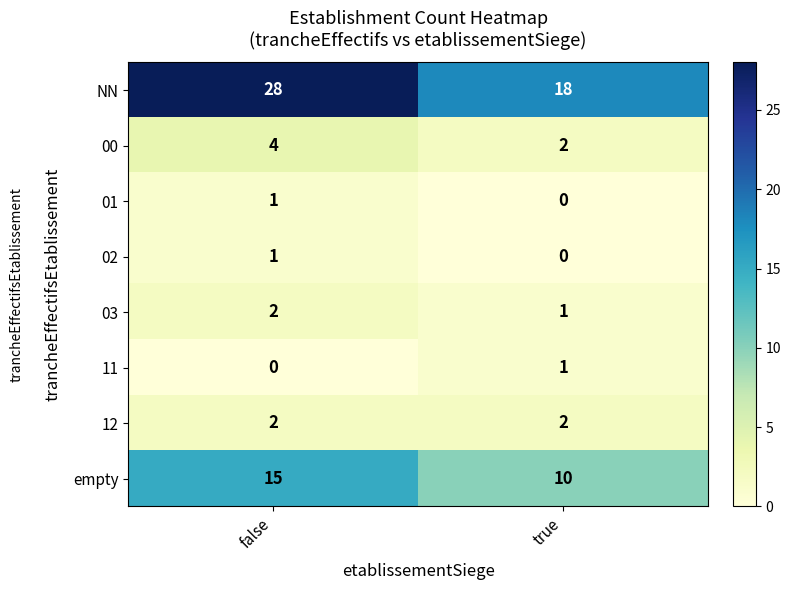

What is the sum of the empty values at false and true?

25